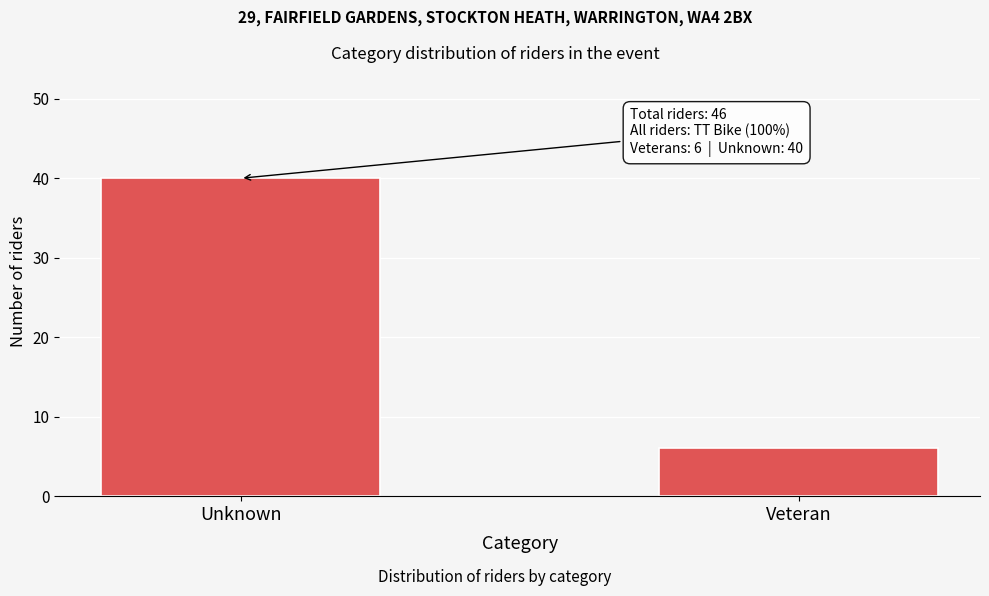

Reading right to left, extract all data points from this chart.

Veteran=6	Unknown=40